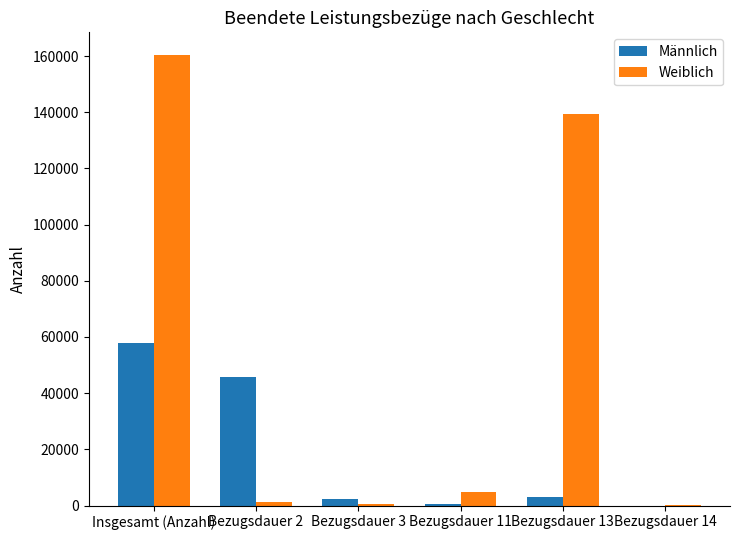

At which label is Männlich closest to 28862?

Bezugsdauer 2